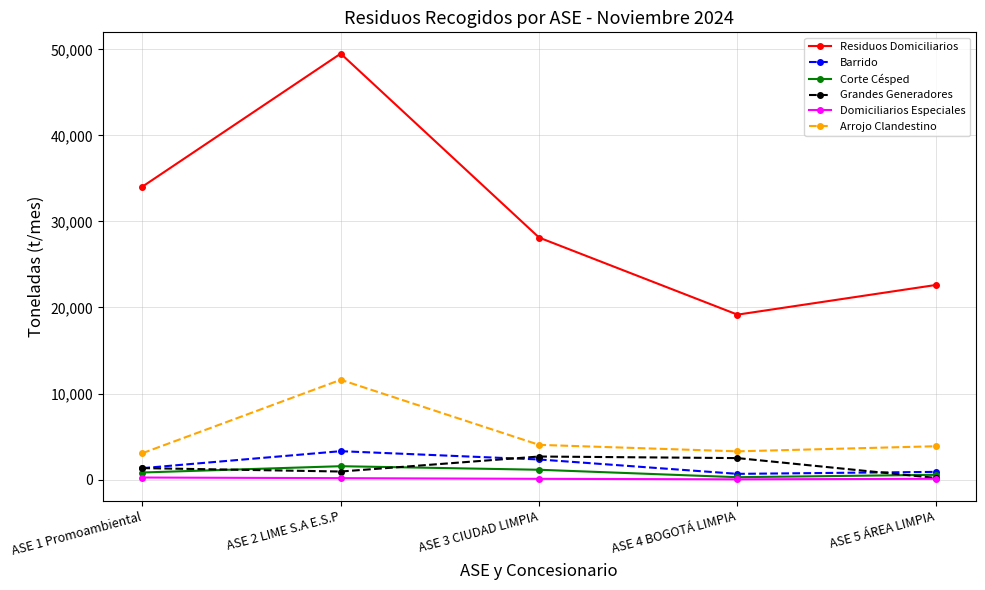

True or false: Barrido and Arrojo Clandestino cross at least once.

False